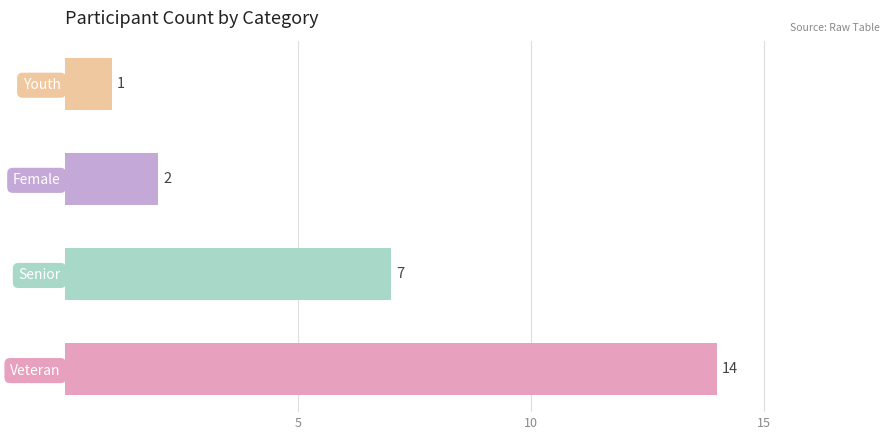

Rank the categories by value from lowest to highest.

Youth, Female, Senior, Veteran